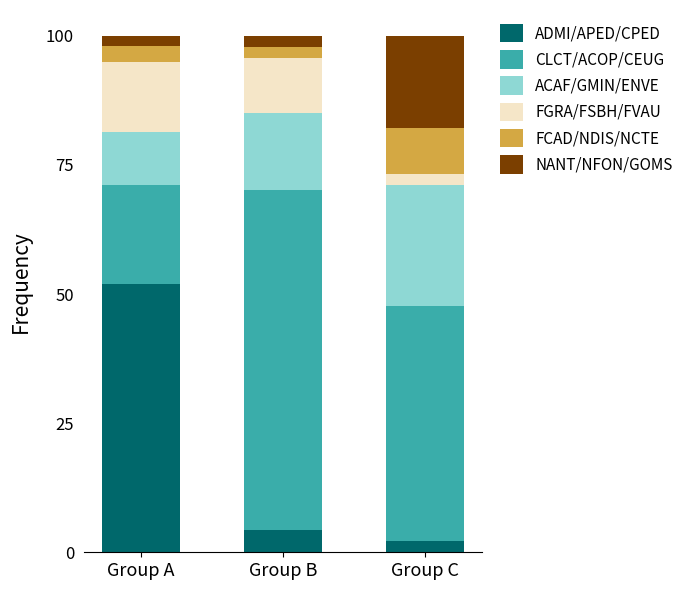

The value of ADMI/APED/CPED at Group A is 23.1. True or false?

False